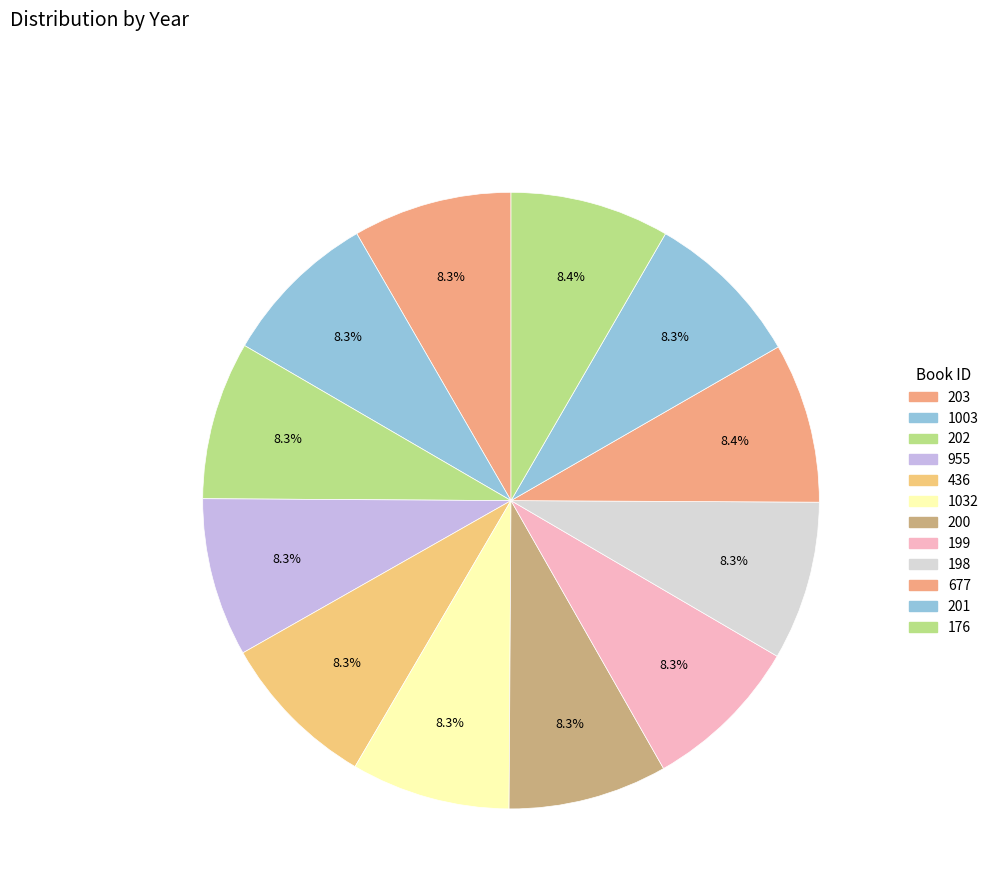

Count the number of slices in the pie.

12